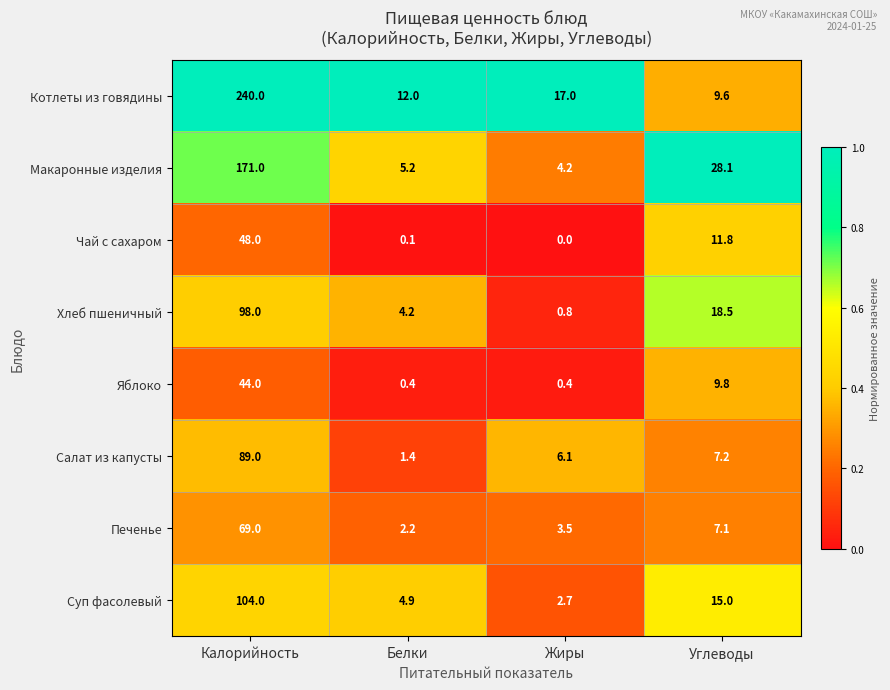

What is the difference between the maximum and second lowest values in the Печенье series?

65.5